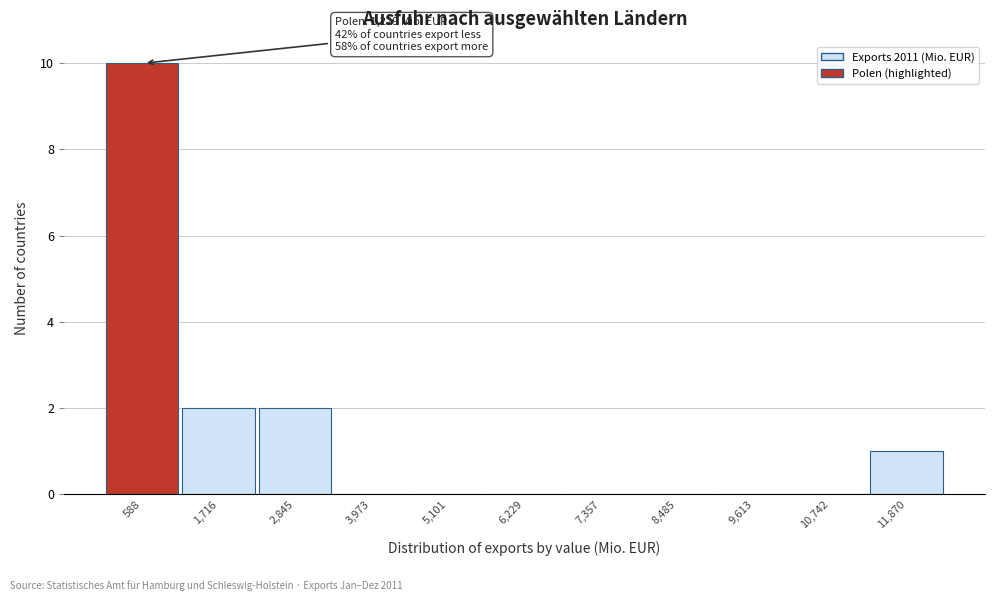

Reading right to left, what are all the values shown in this chart?

11,870=1	10,742=0	9,613=0	8,485=0	7,357=0	6,229=0	5,101=0	3,973=0	2,845=2	1,716=2	588=10